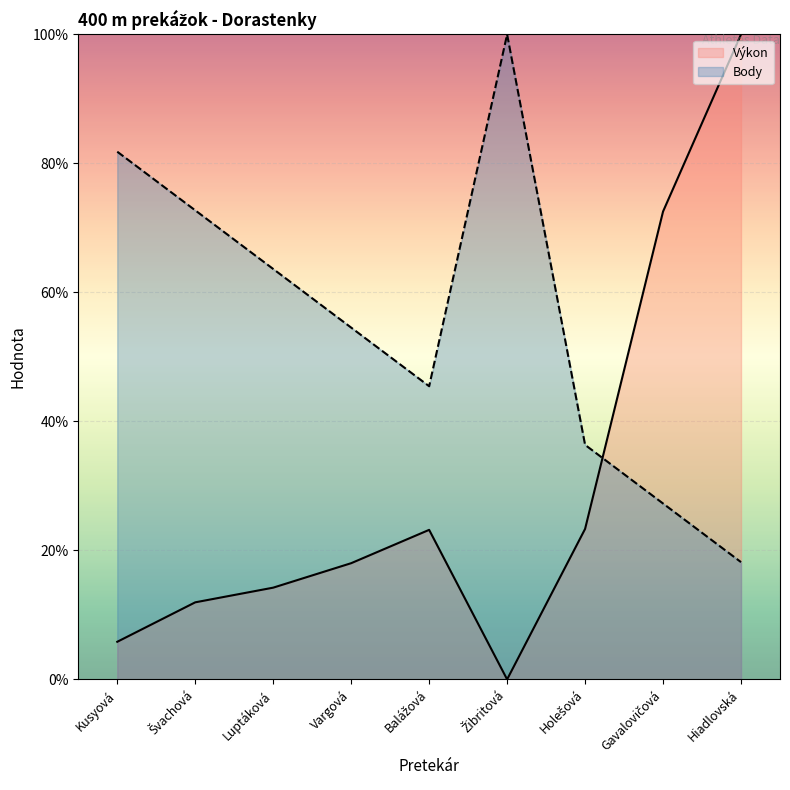

How many interior local valleys does the Výkon series have?

1